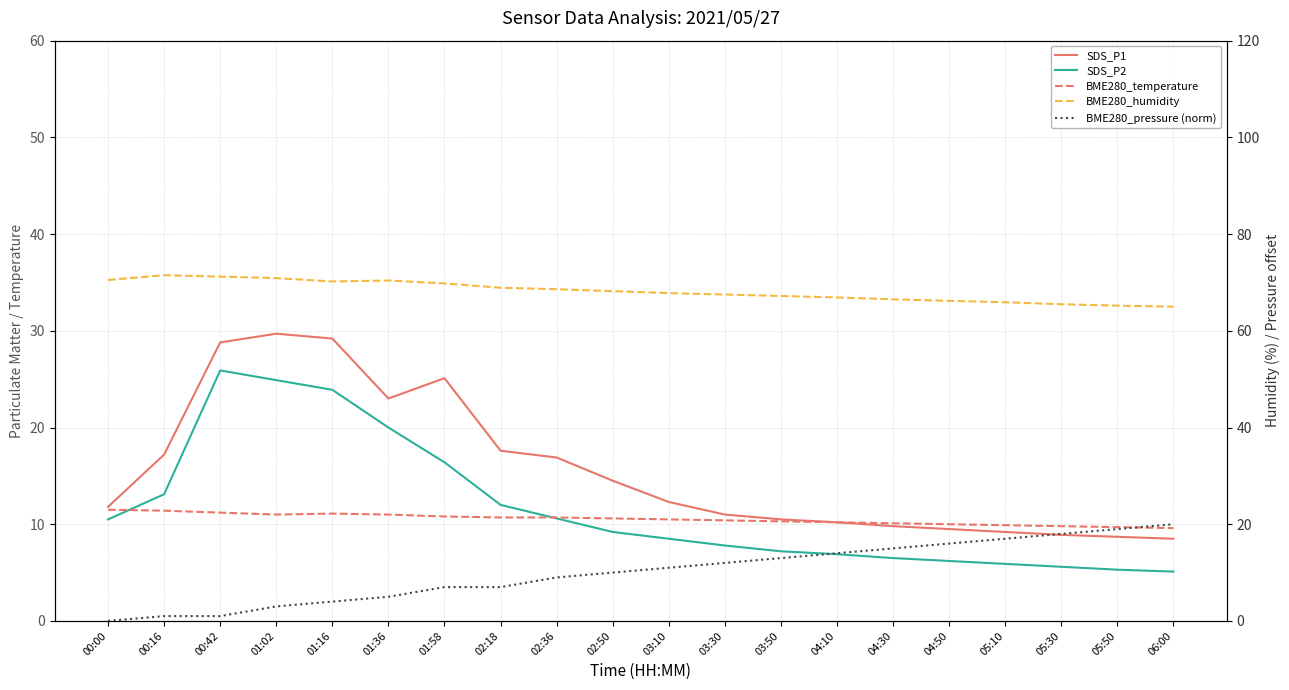

The value of BME280_temperature at 04:30 is 10.1. True or false?

True